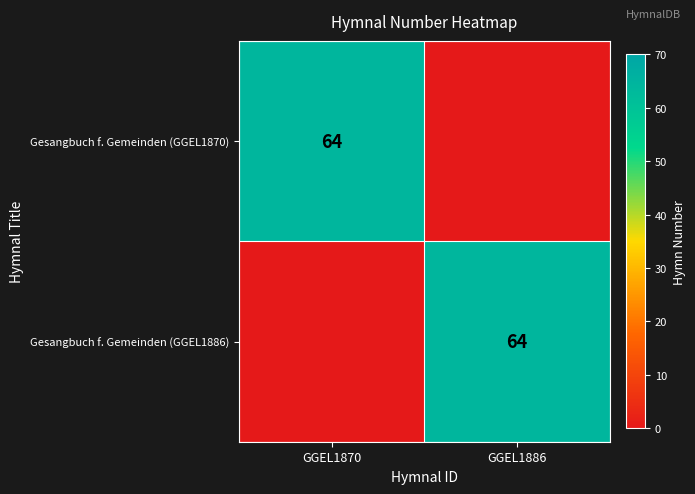

The value of Gesangbuch f. Gemeinden (GGEL1870) at GGEL1870 is 64. True or false?

True